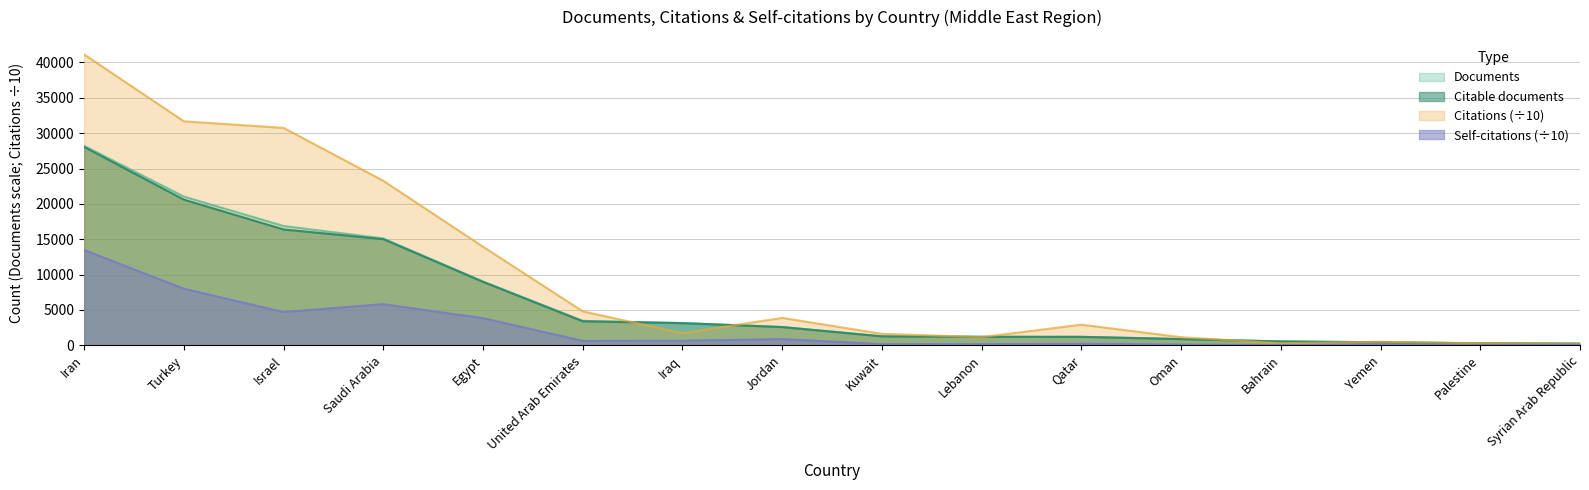

List the series in order of their peak value, highest first.

Citations, Documents, Citable documents, Self-citations